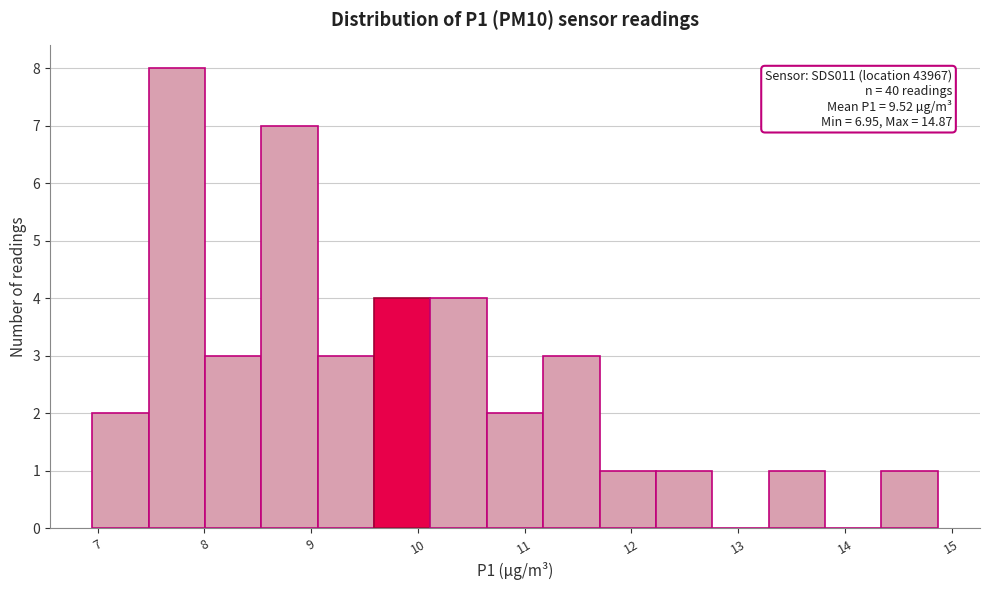

Which range on the x-axis has the tallest bar?

7.5 to 8.0